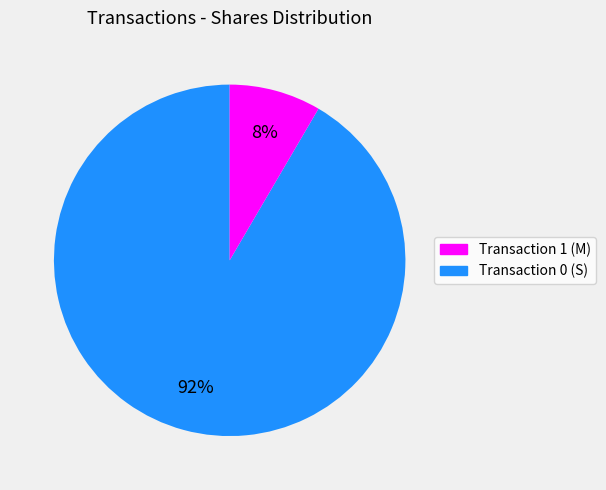

Is there any slice that represents more than half of the pie?

Yes